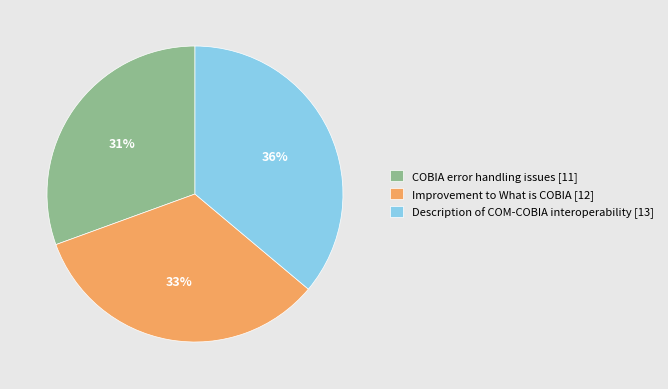

Count the number of slices in the pie.

3